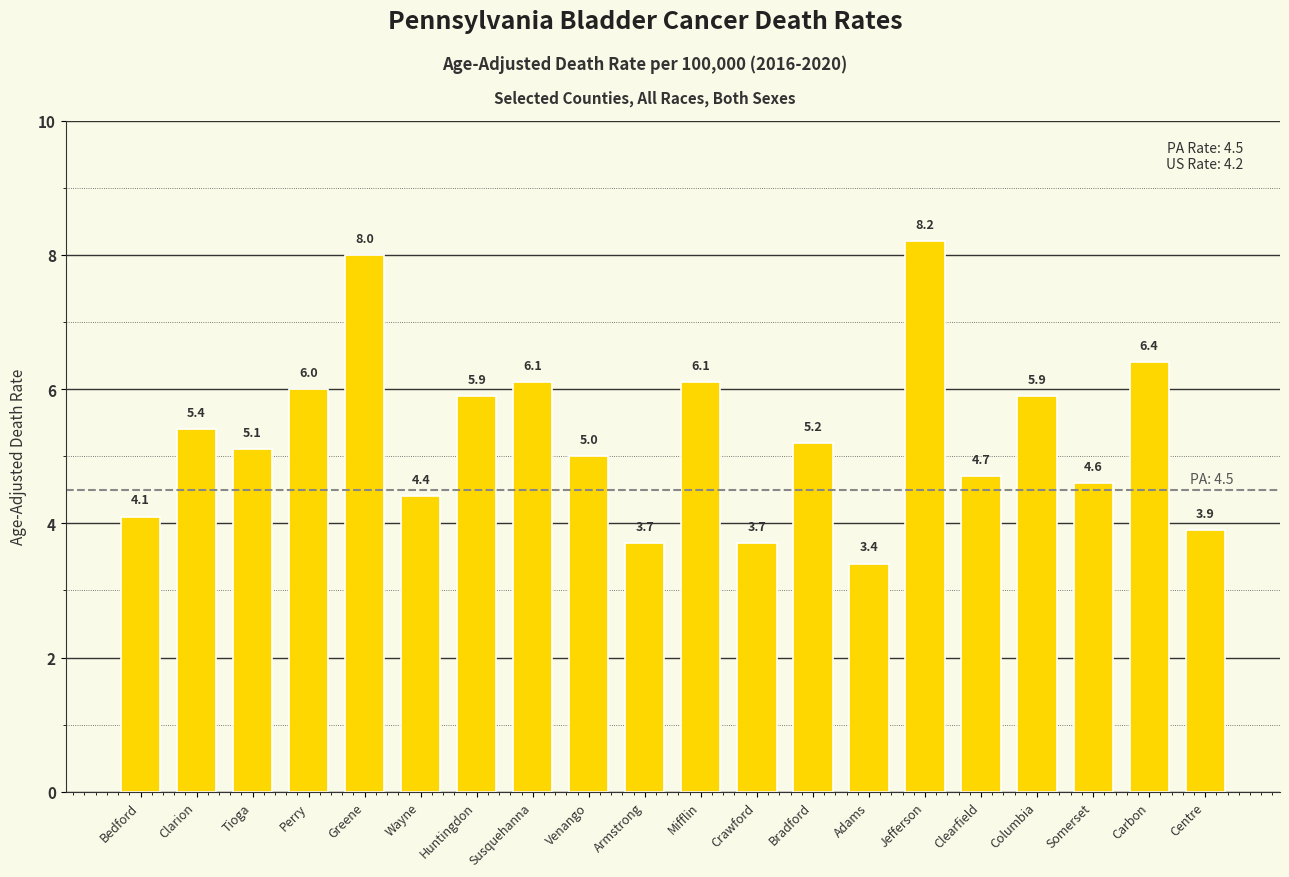

How many bars are there in total?

20